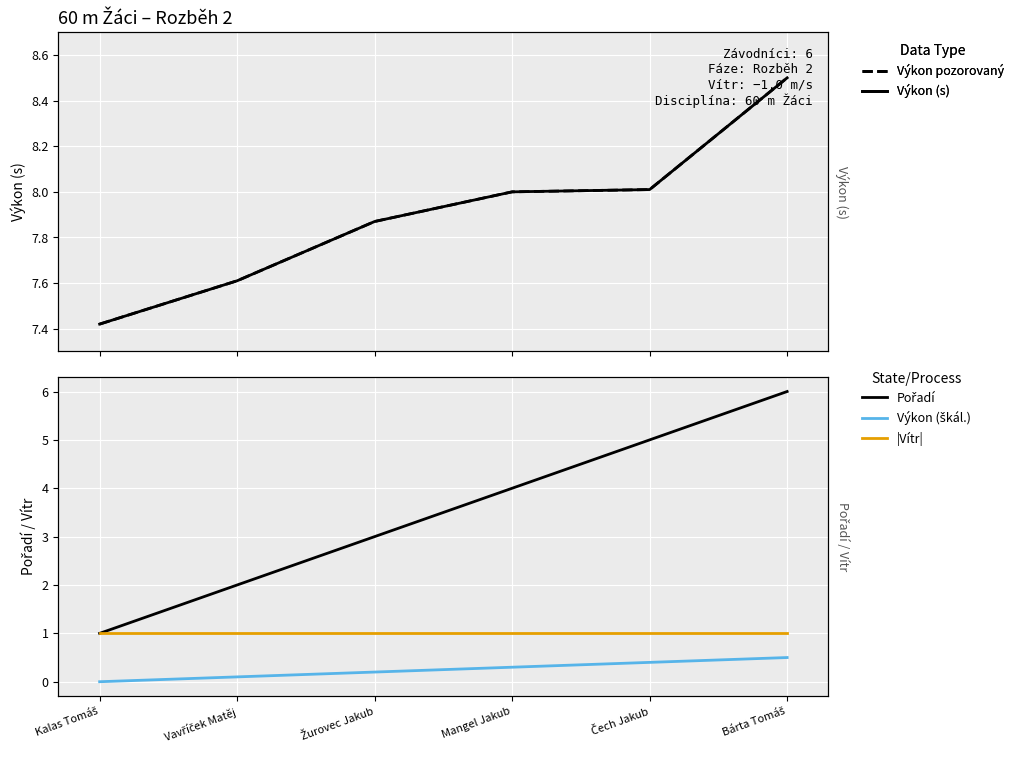

How many series are shown in this chart?

5